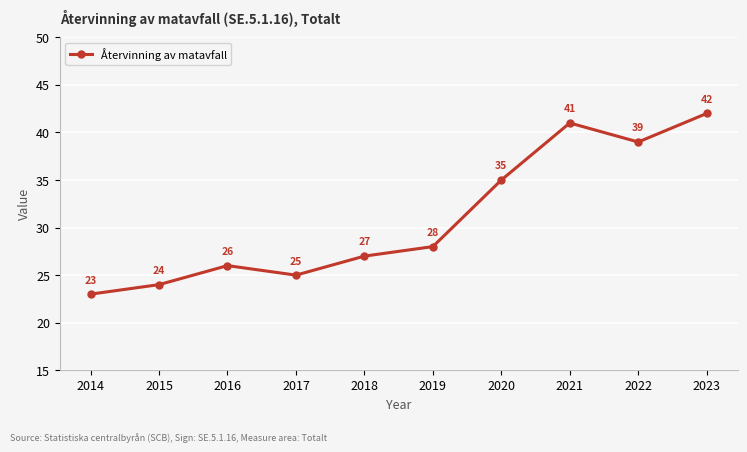

What is the sum of the values at 2017 and 2023?

67